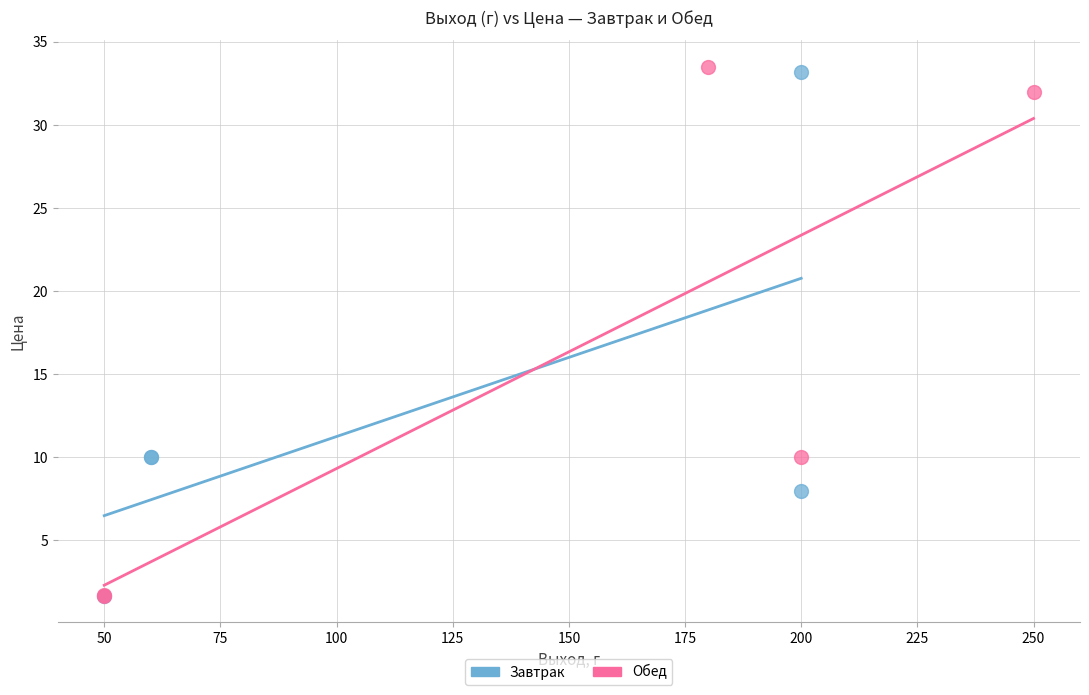

Which series has the widest spread of Y values?

Обед